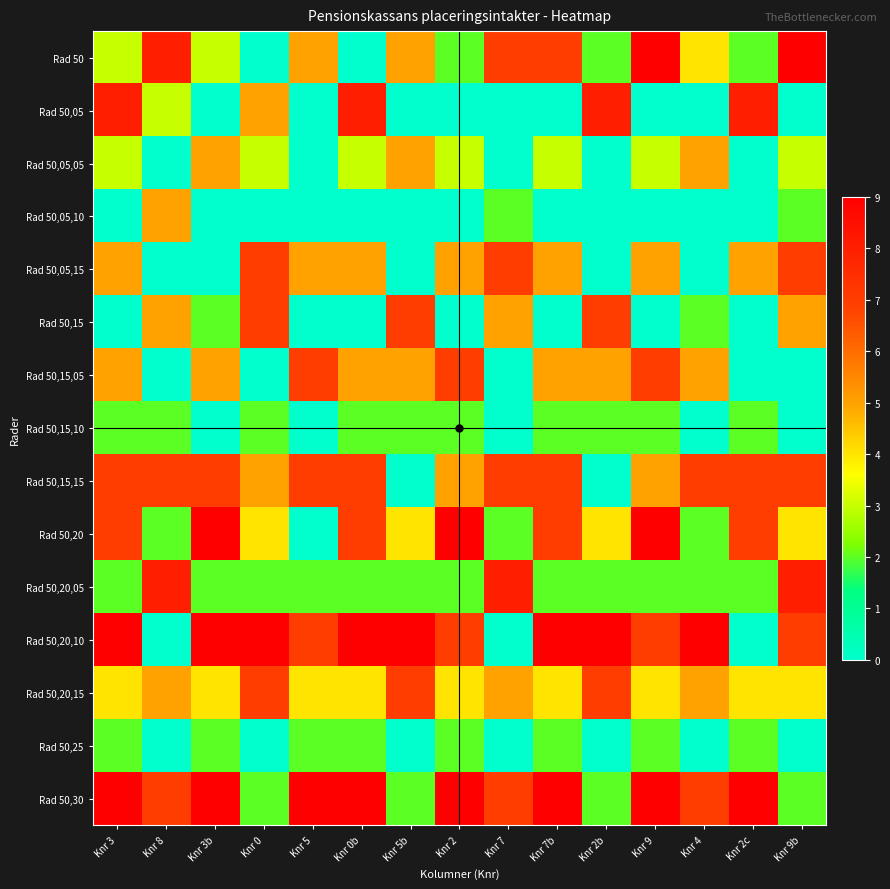

What is the difference between the highest and lowest values at Knr 7b?

9